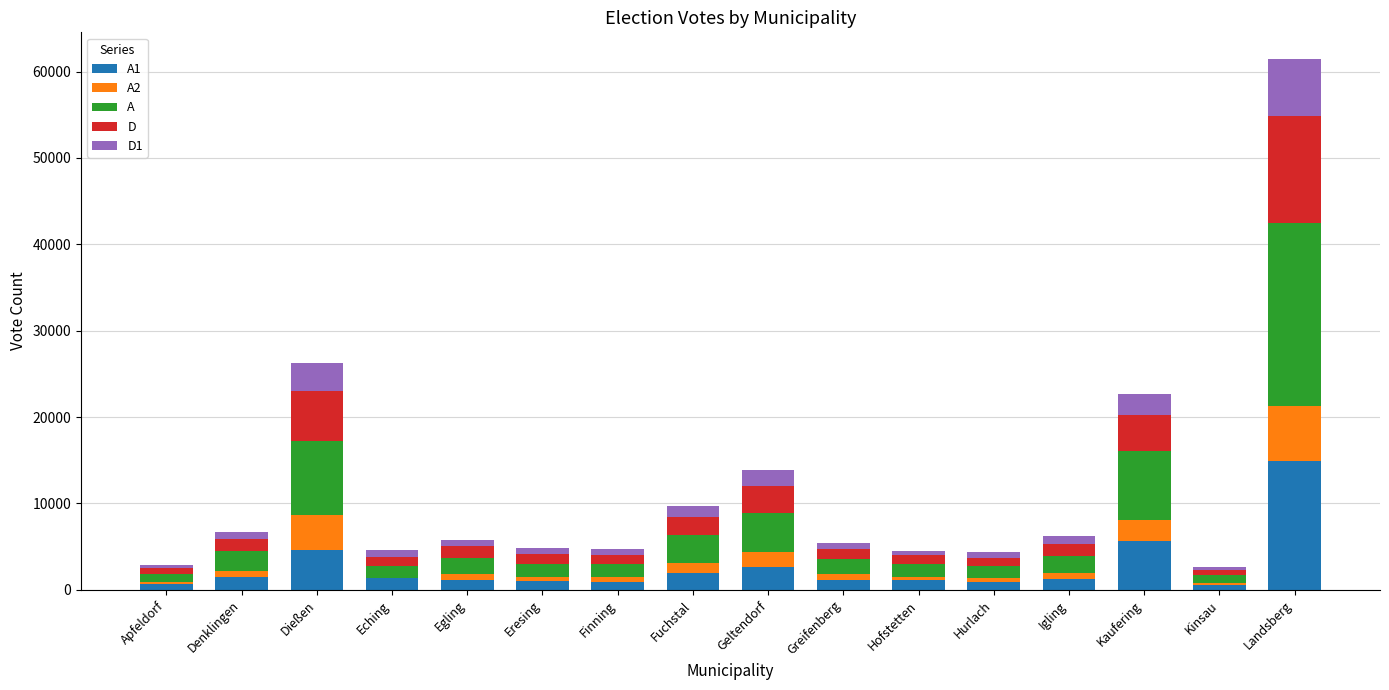

At which category is the sum across all series the highest?

Landsberg